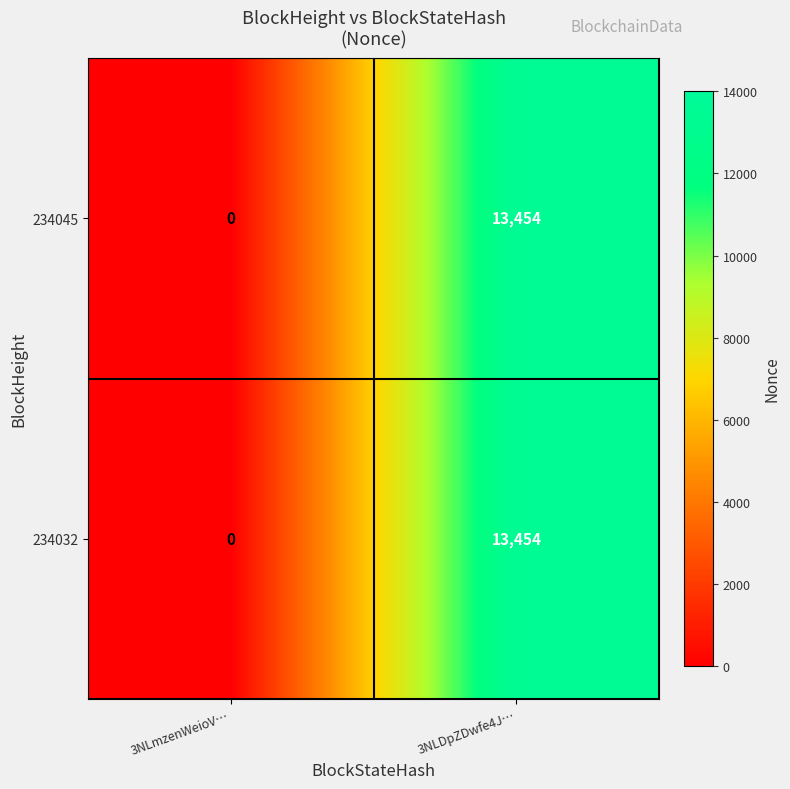

List the labels in order of 234032 value, smallest first.

3NLmzenWeioV…, 3NLDpZDwfe4J…